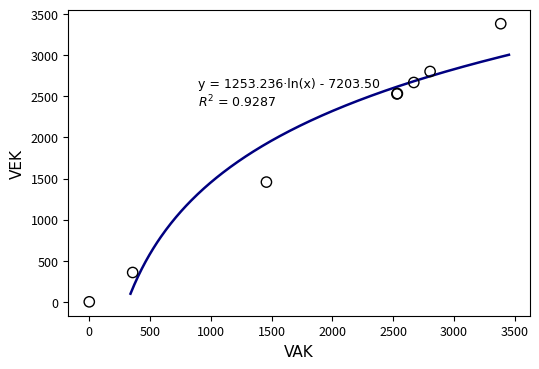

What Y value in the scatter plot is closest to 1692?

1457